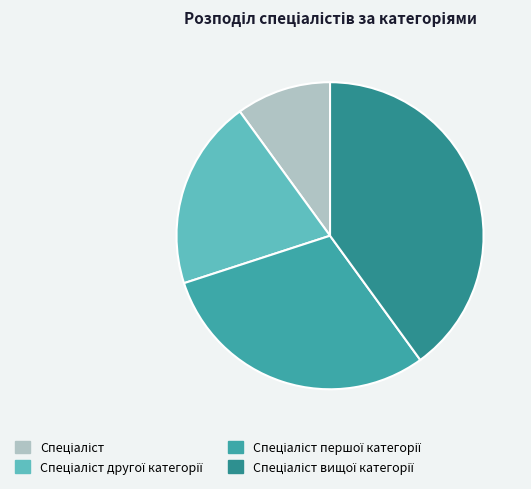

Between Спеціаліст вищої категорії and Спеціаліст другої категорії, which is larger?

Спеціаліст вищої категорії